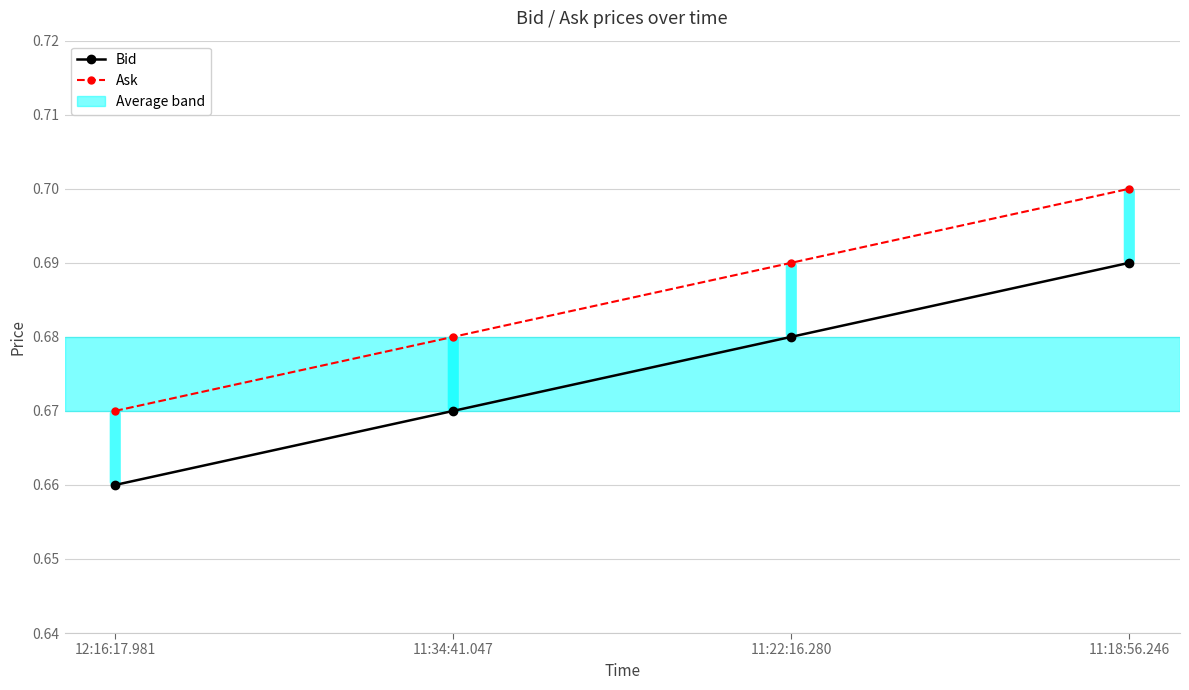

What is the sum of the Bid values at 11:22:16.280 and 11:34:41.047?

1.4